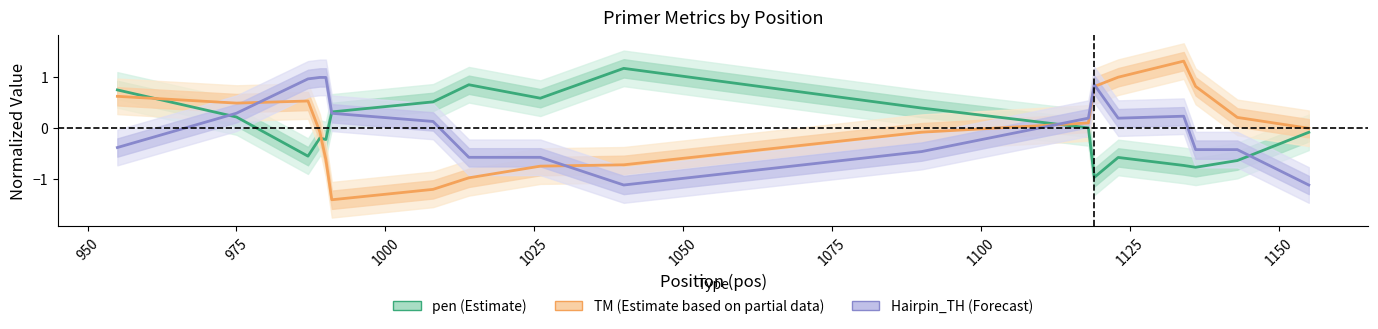

How many lines are shown in the chart?

3